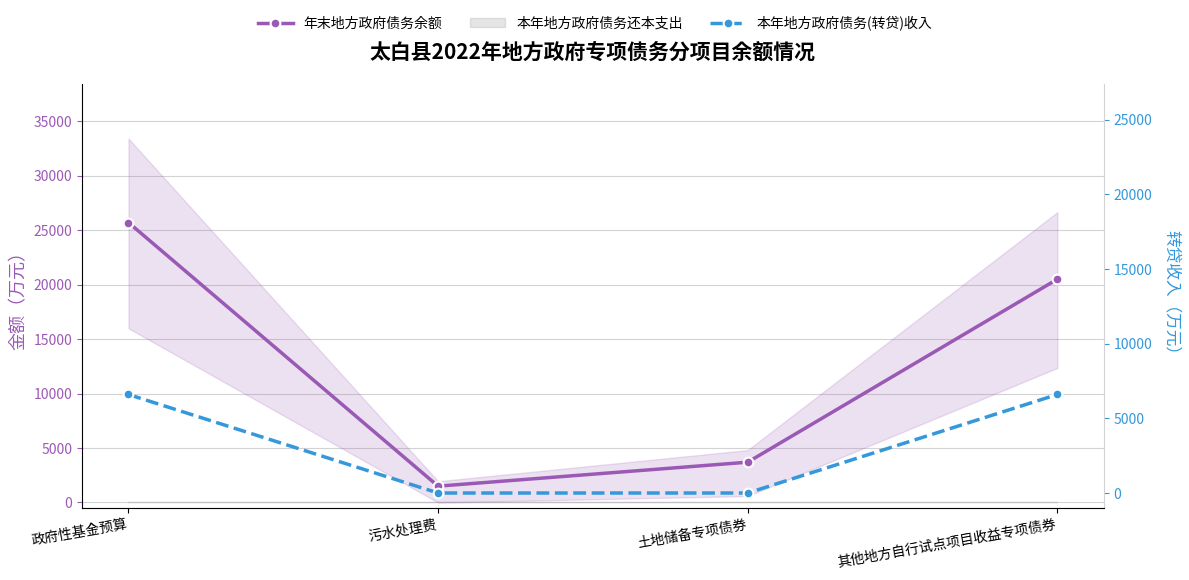

What is the maximum value for 年末地方政府债务余额?

25700